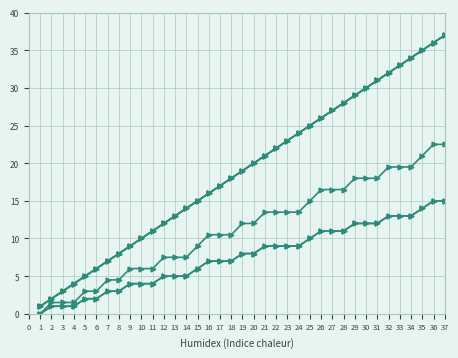

The value of FOREIGN TOTAL Per Diem at 9 is 9.0. True or false?

True